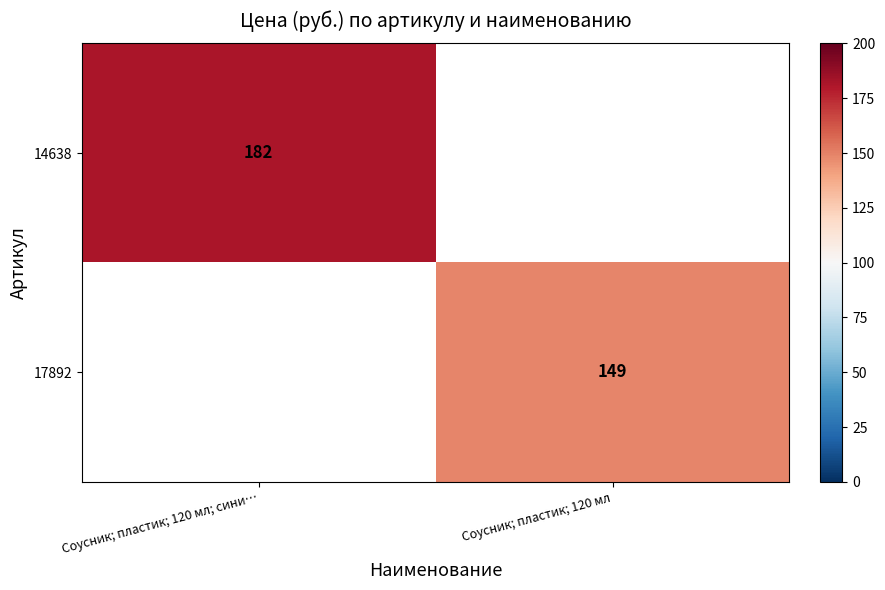

The value of 14638 at Соусник; пластик; 120 мл; сини… is 182. True or false?

True